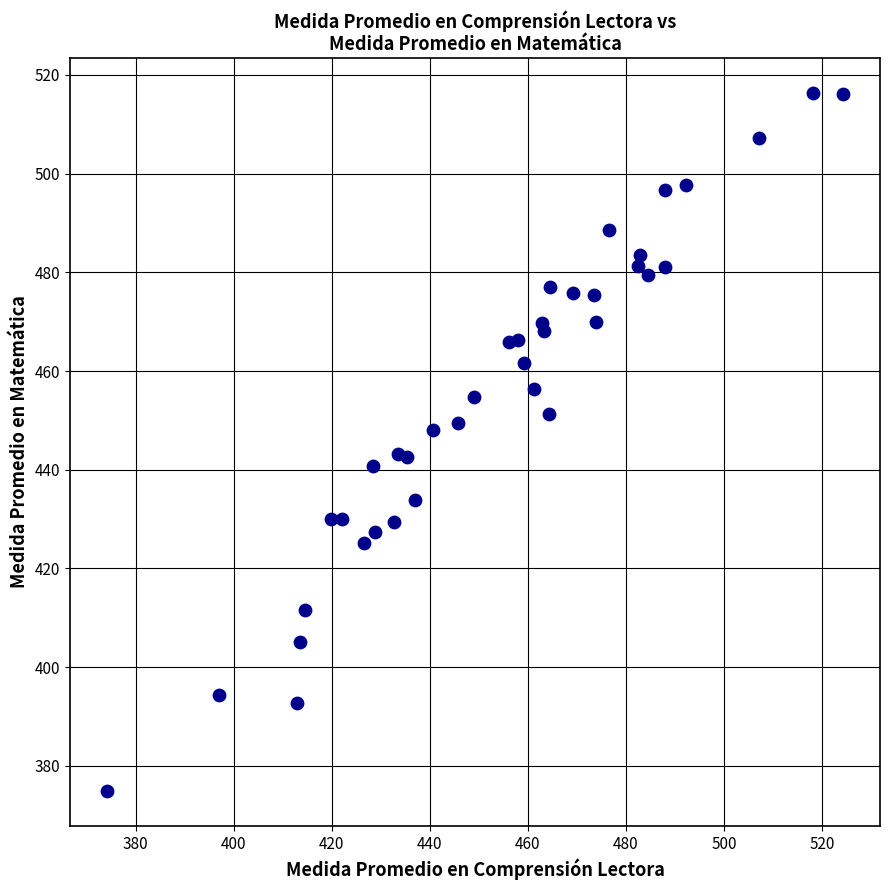

What is the range of X values (max minus min)?

150.2